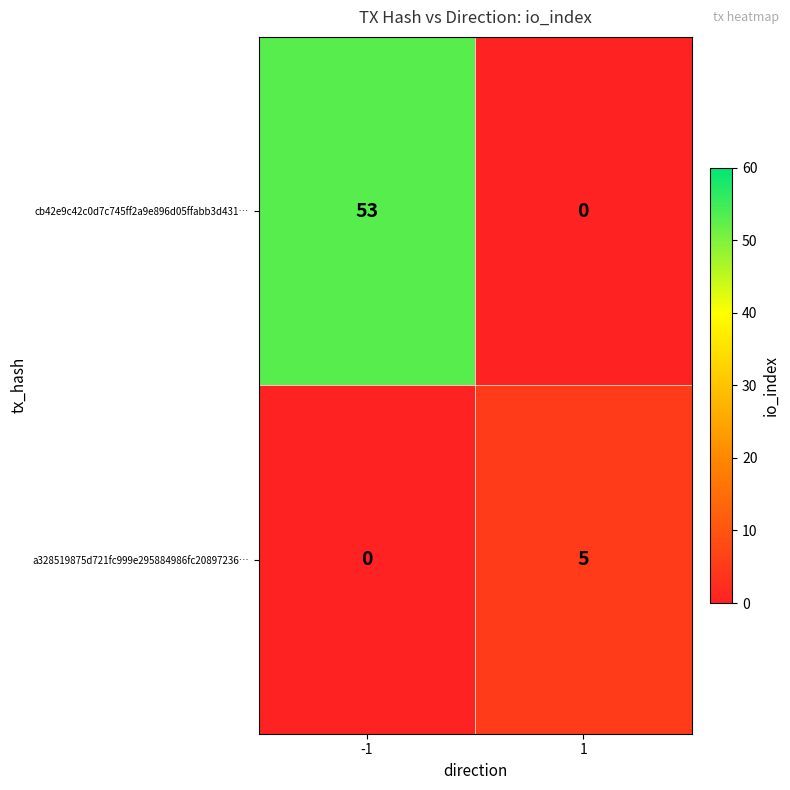

Which series has the widest spread of values?

cb42e9c42c0d7c745ff2a9e896d05ffabb3d431…